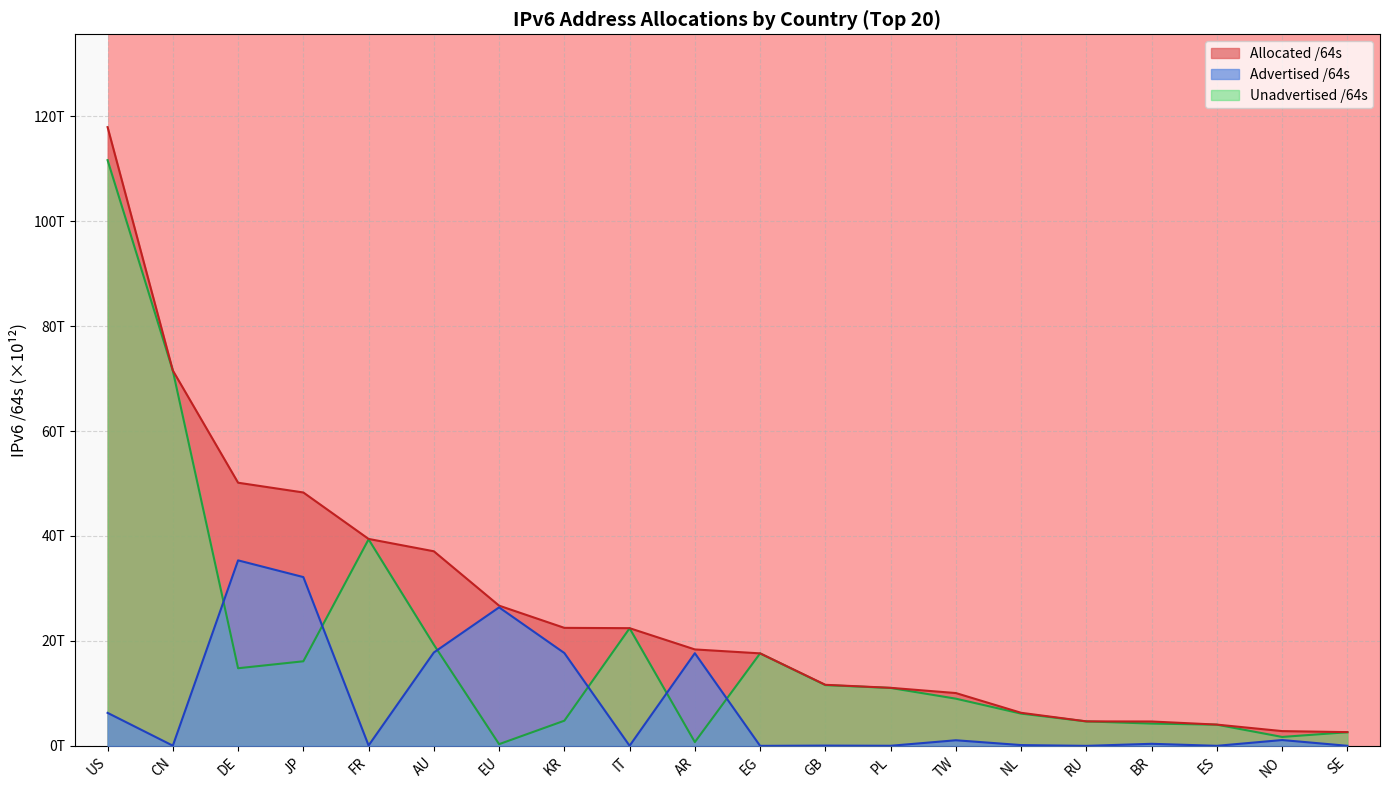

At which label does Allocated /64s reach its peak?

US